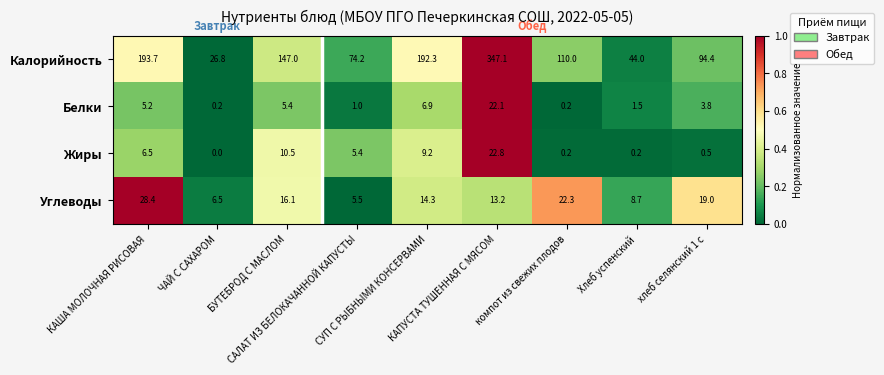

Count the number of categories in the chart.

9